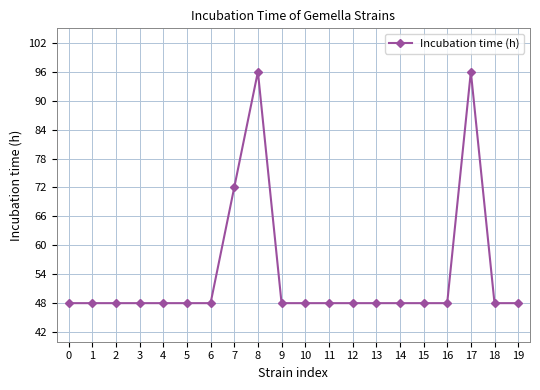

What is the maximum value shown in the chart?

96